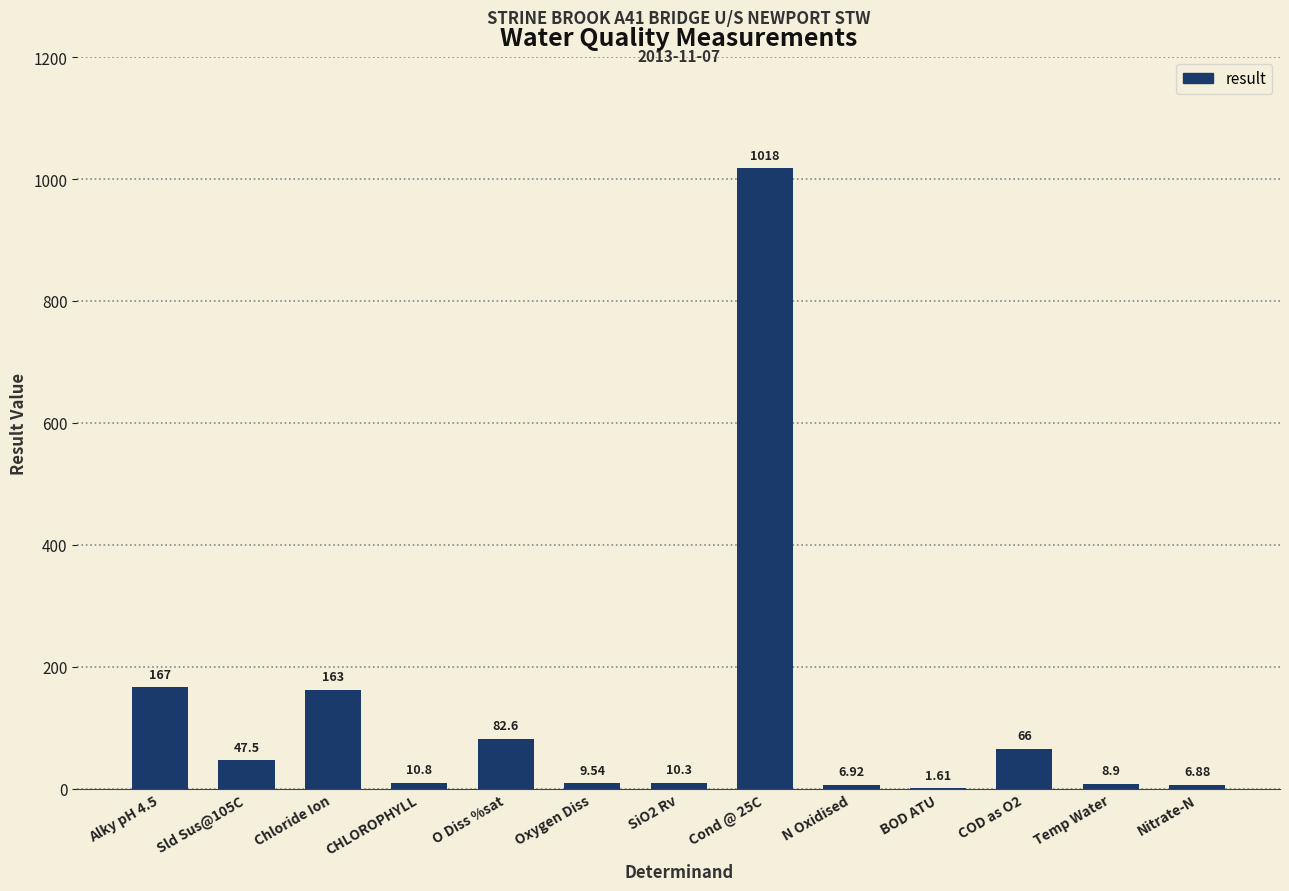

Approximately how many times larger is the value at Alky pH 4.5 compared to BOD ATU?

103.7